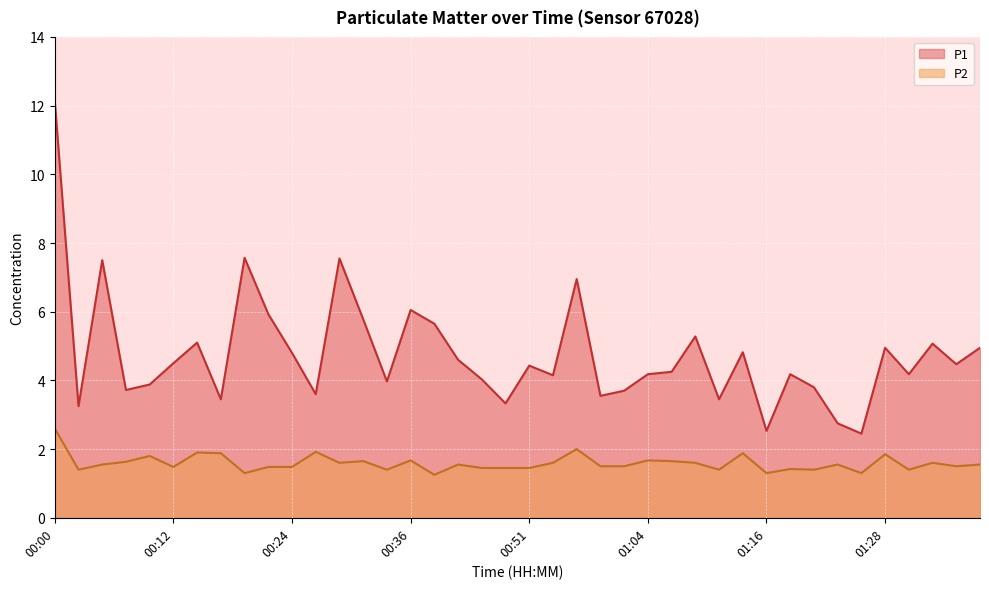

Which series changed the most between 00:19 and 00:24?

P1